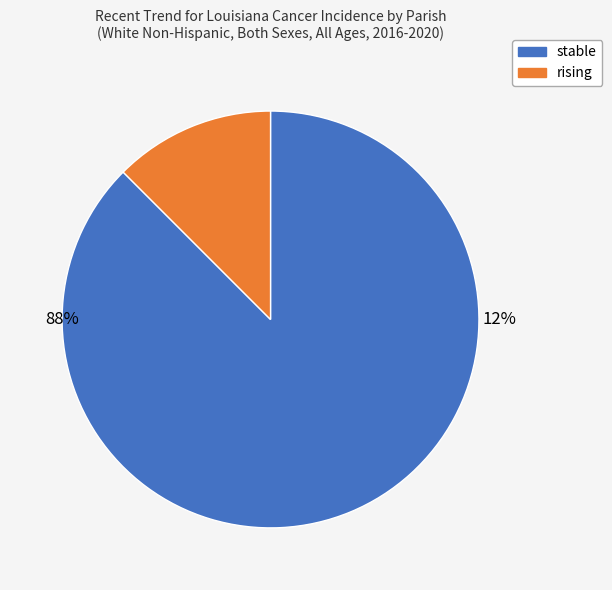

What is the total percentage of rising and stable?

100.0%